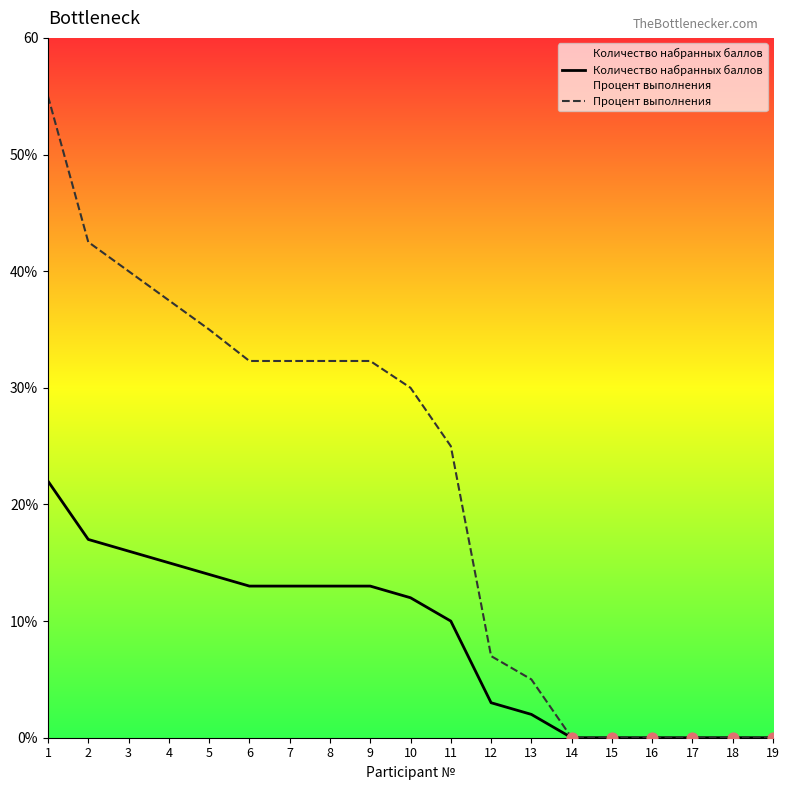

At how many categories does at least one series exceed 28?

10